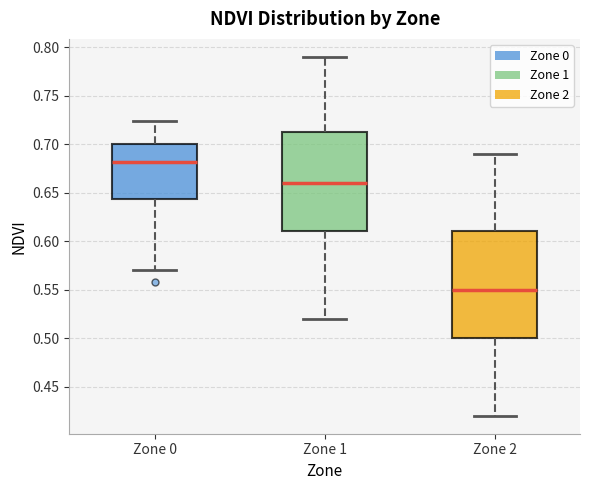

Reading left to right, read every box against the y-axis: the position of its median line, the range the box covers, and the ends of its whiskers. The values are not printed on the chart, so give them approximately, as read against the axis.

Zone 0: median 0.680, box 0.645 to 0.700, whiskers 0.570 to 0.725
Zone 1: median 0.660, box 0.610 to 0.715, whiskers 0.520 to 0.790
Zone 2: median 0.550, box 0.500 to 0.610, whiskers 0.420 to 0.690